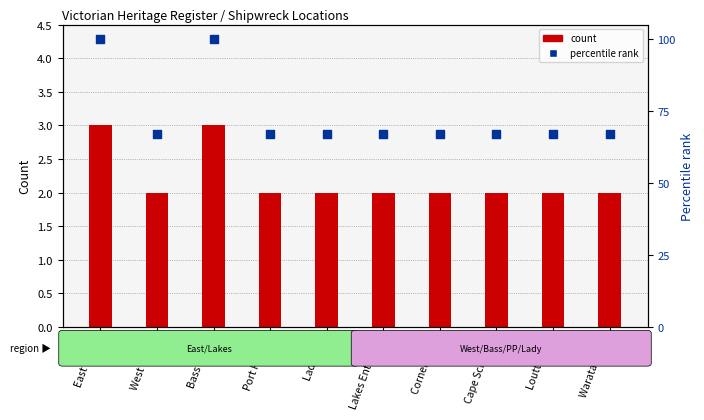

Which series reaches the maximum Y coordinate?

percentile rank within sample